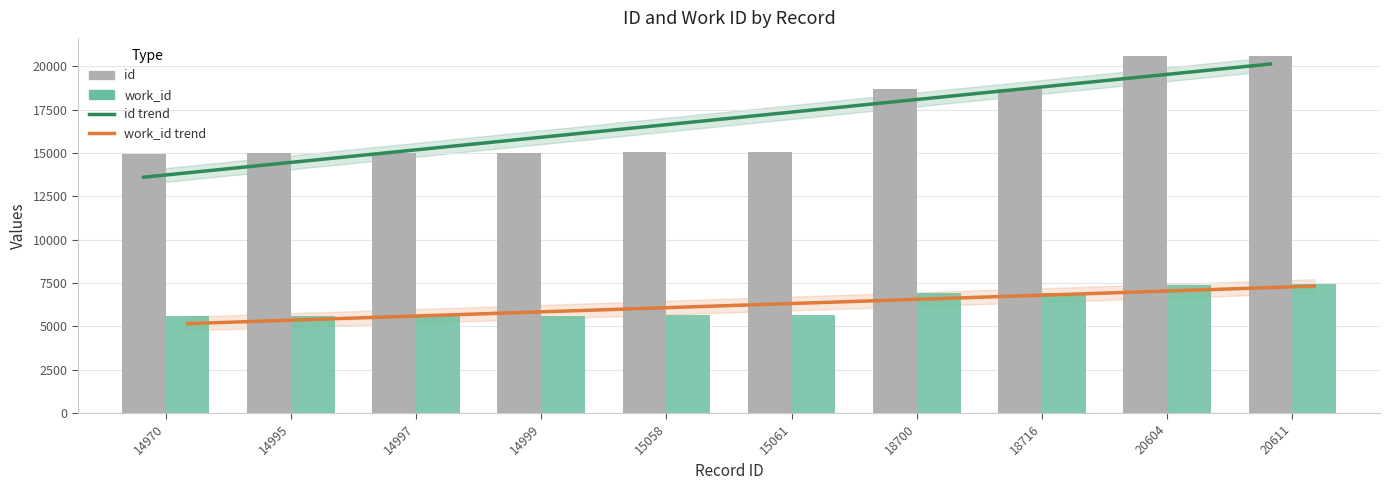

Where is work_id nearest to the value 6511?

18700